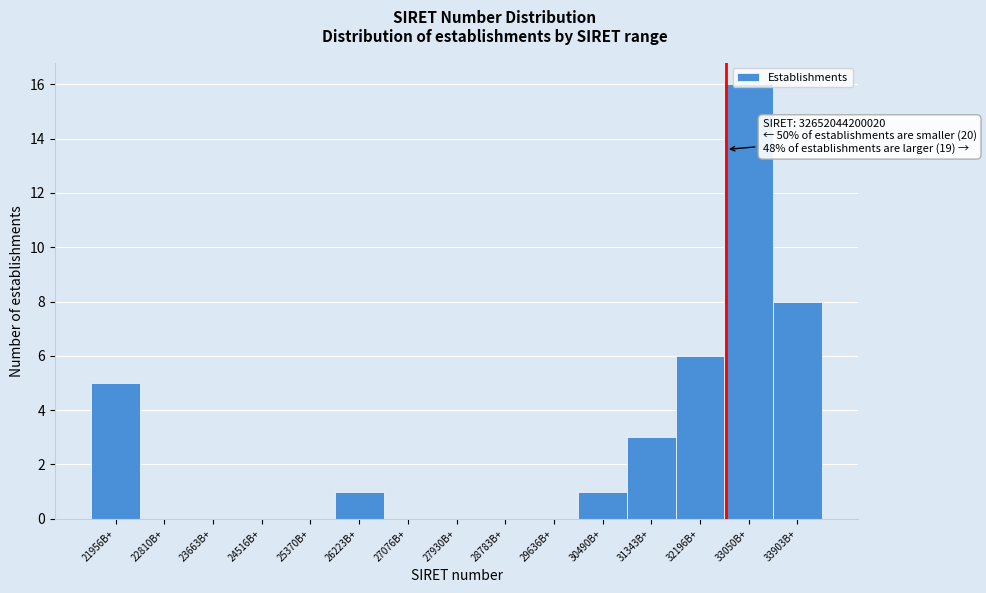

What is the sum of all values?

40